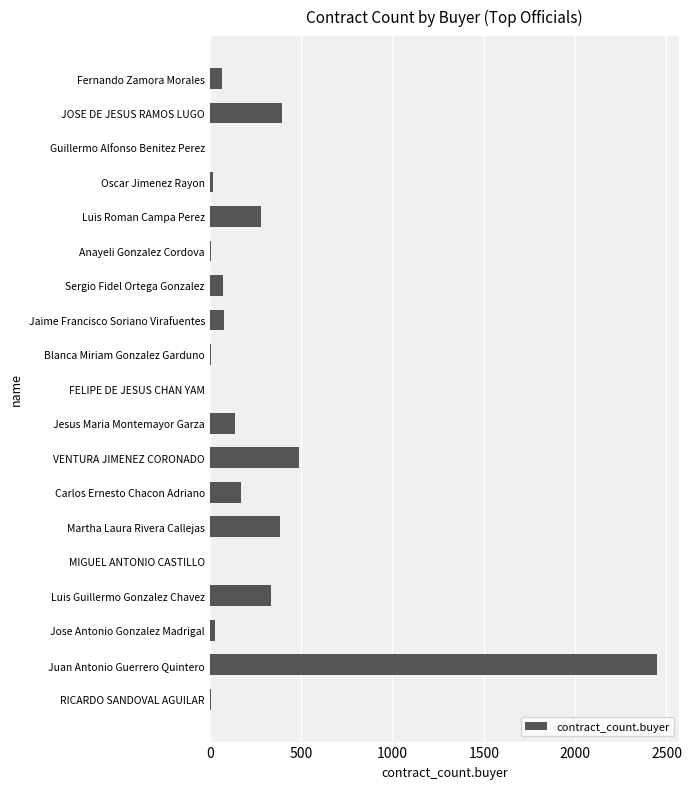

The chart shows a value of 136 at Jesus Maria Montemayor Garza. True or false?

True